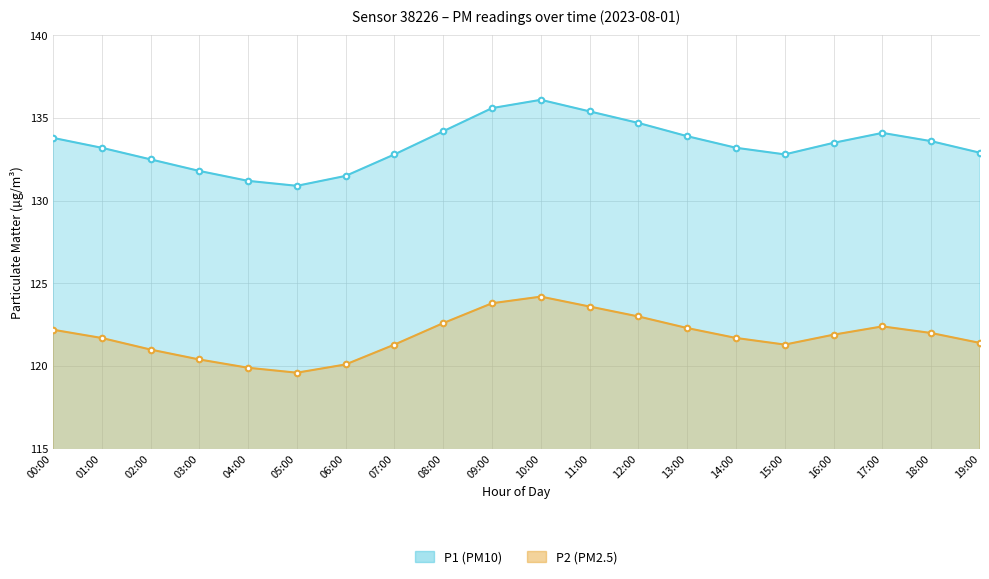

At which label does P1 reach its peak?

10:00